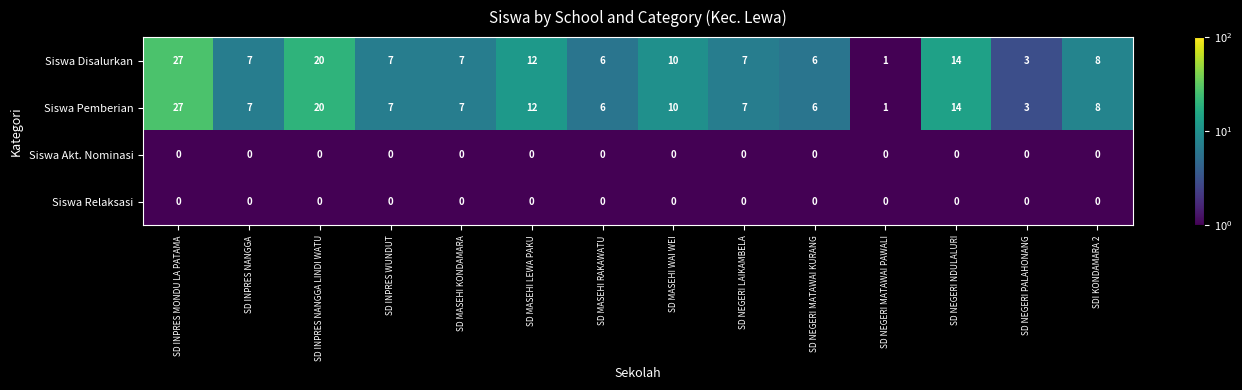

What is the spread (max minus min) of values at SD INPRES NANGGA?

7